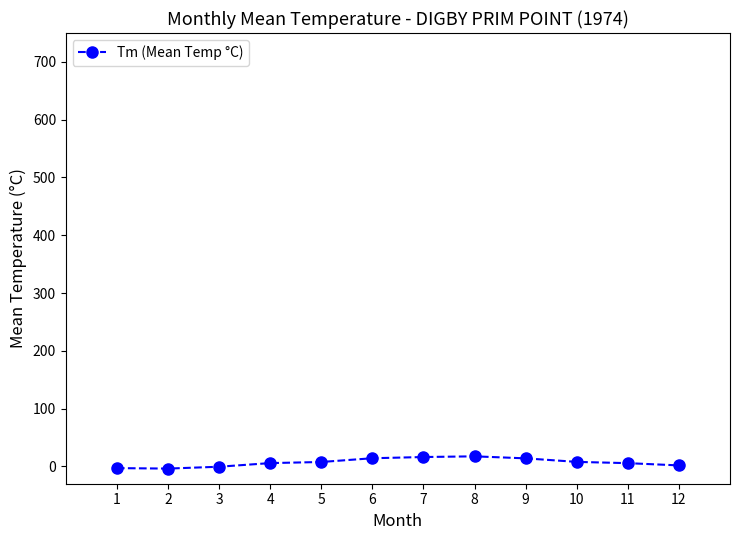

What is the value of the 9th point from the left?

13.9